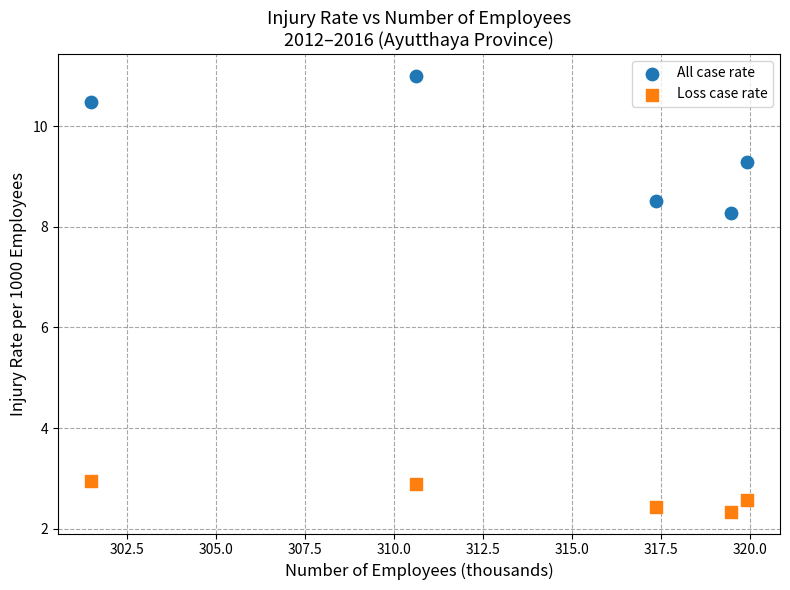

Across all data points, what is the average Y value?

6.1